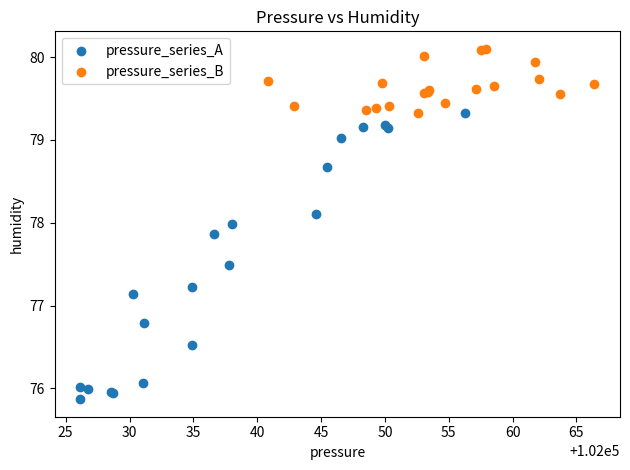

Which series reaches the maximum Y coordinate?

pressure_series_B